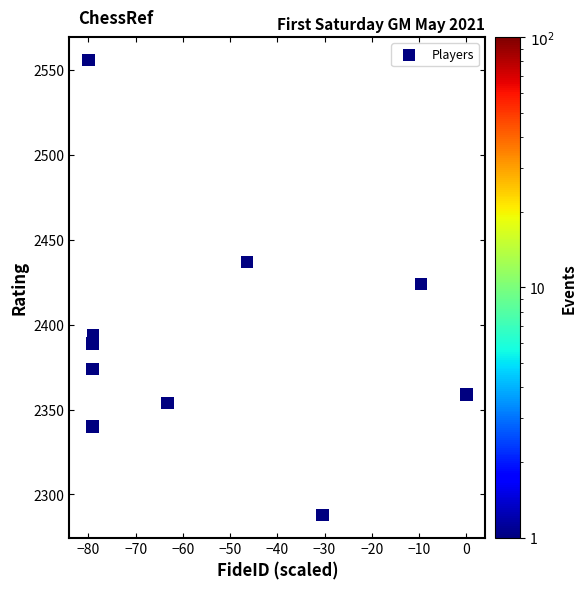

What is the range of Y values (max minus min)?

268